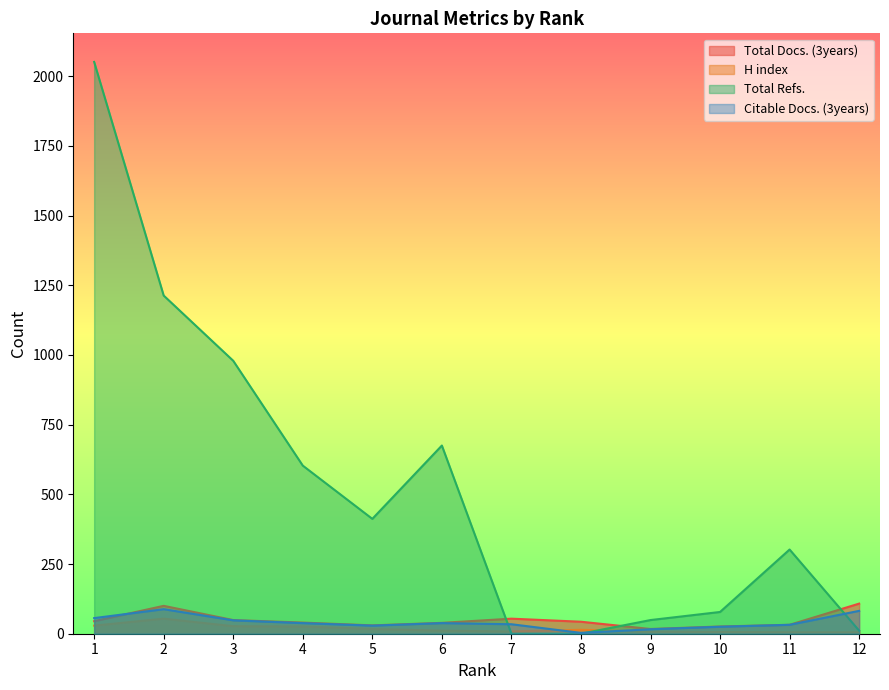

True or false: Citable Docs. (3years) and Total Refs. intersect in this chart.

True